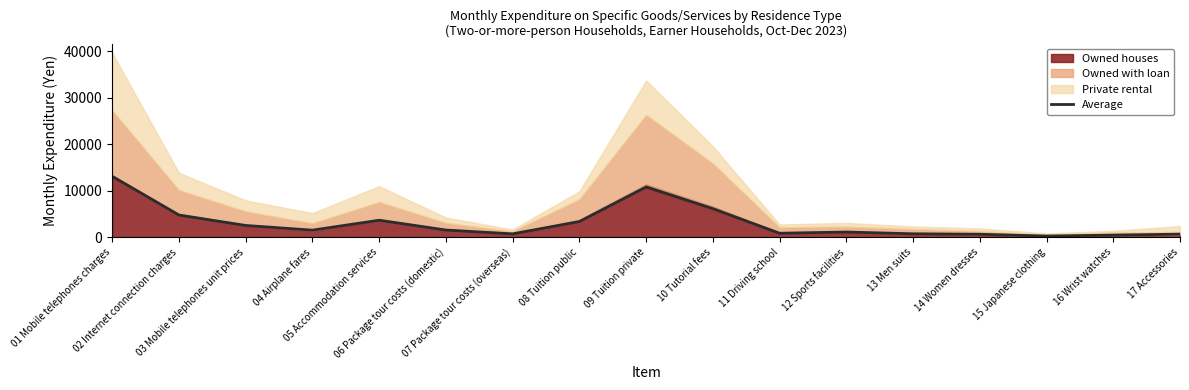

How many interior local peaks (higher than both neighbors) does the data have?

3